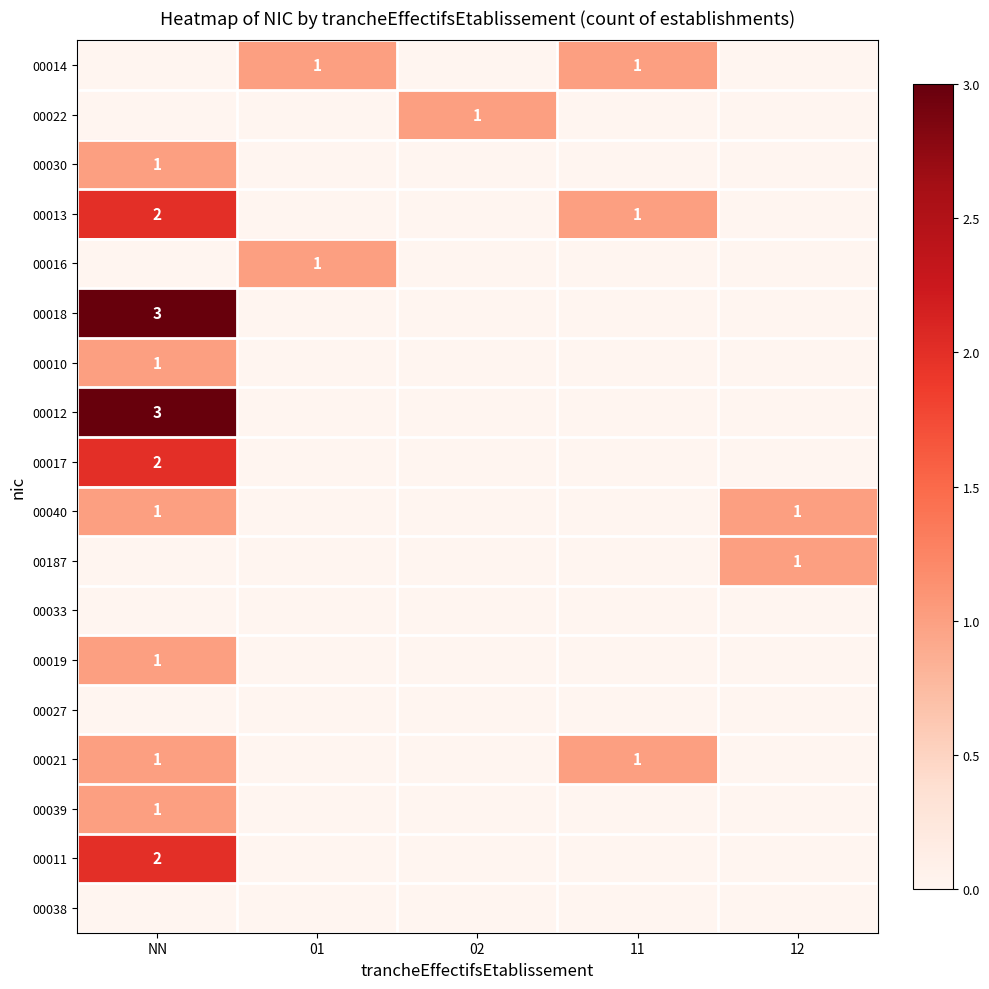

At how many categories does at least one series exceed 0?

5